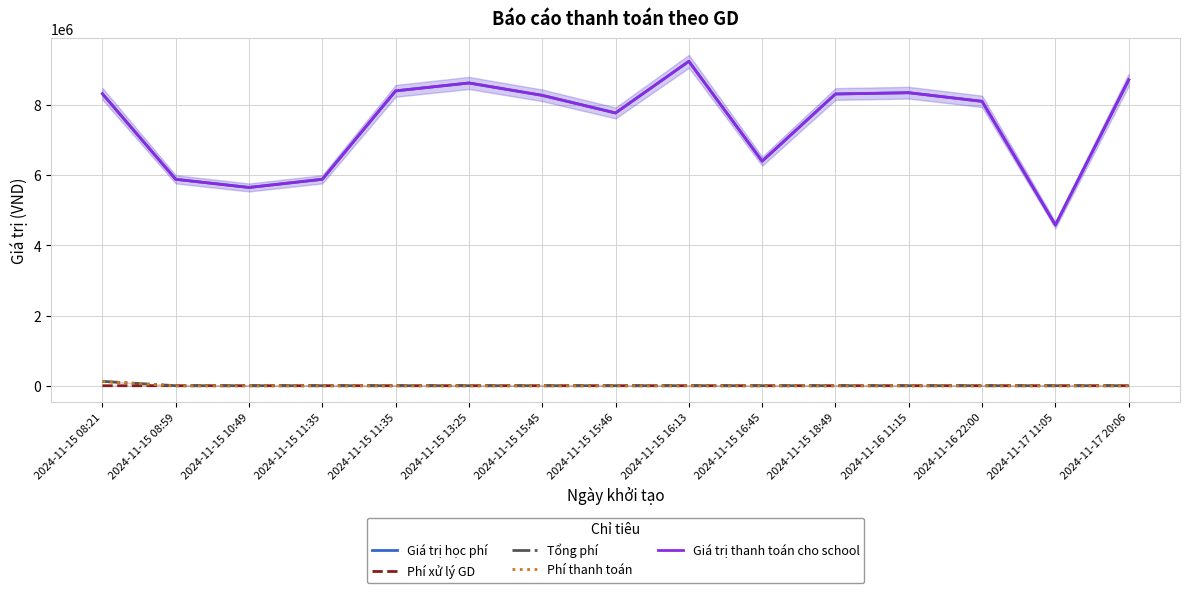

True or false: Phí thanh toán has more than 1 points higher than both neighbors.

False